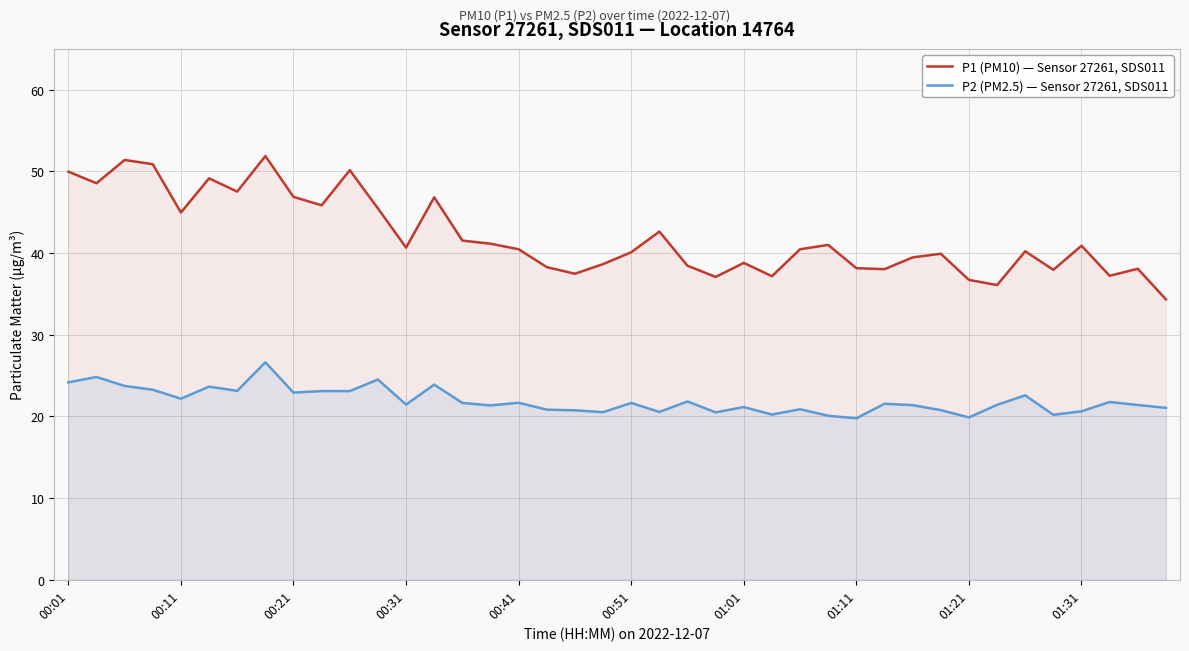

What is the highest value of the P2 (PM2.5) — Sensor 27261, SDS011 series?

26.6